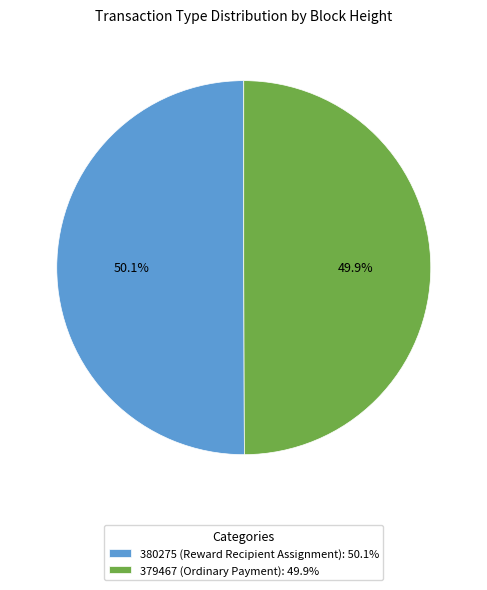

To the nearest percent, what percentage of the pie is 380275 (Reward Recipient Assignment)?

50%